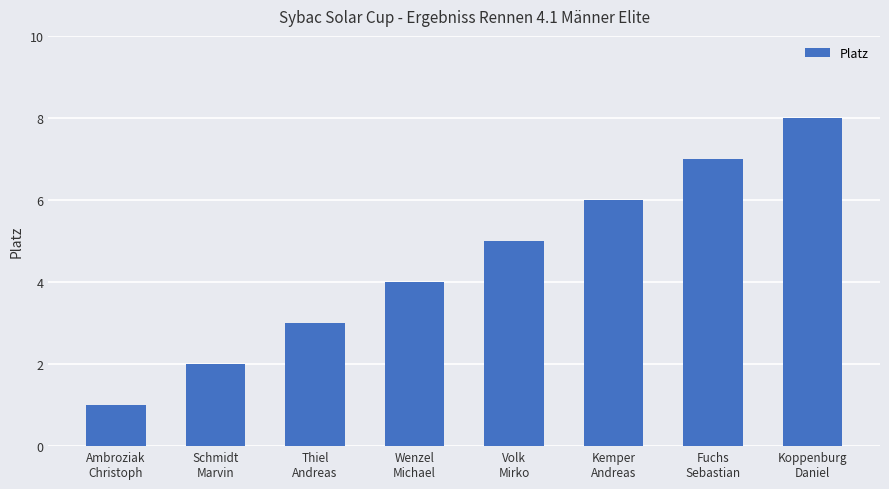

Where is the data nearest to the value 4?

Wenzel
Michael